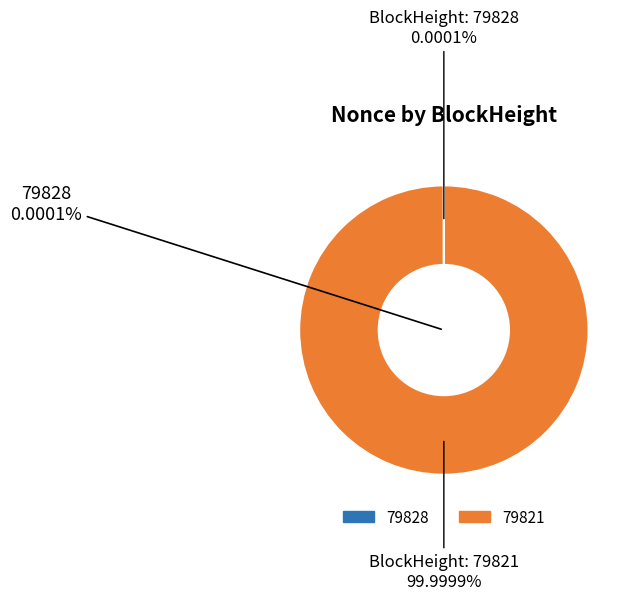

What is the total percentage of 79828 and 79821?

100.0%